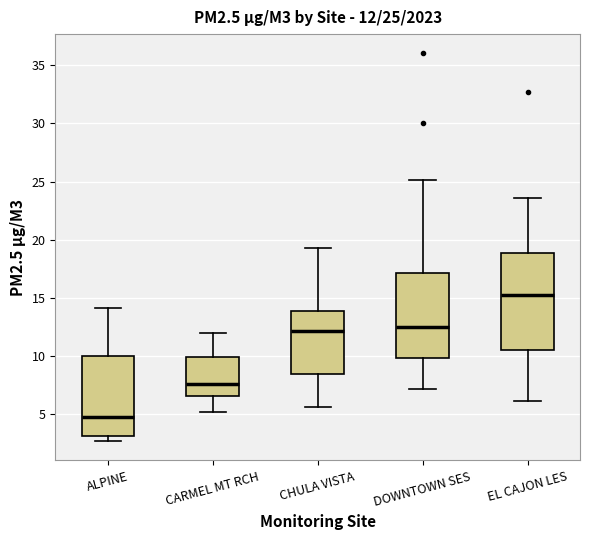

Which box has the lowest median line?

ALPINE